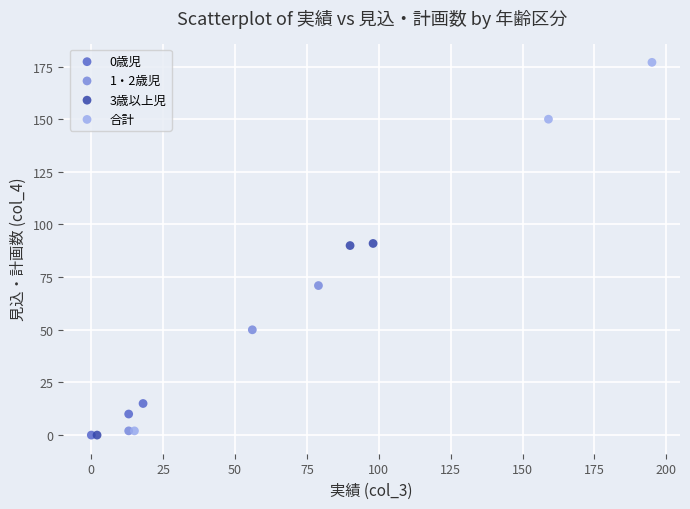

Which series contains the highest Y value?

合計